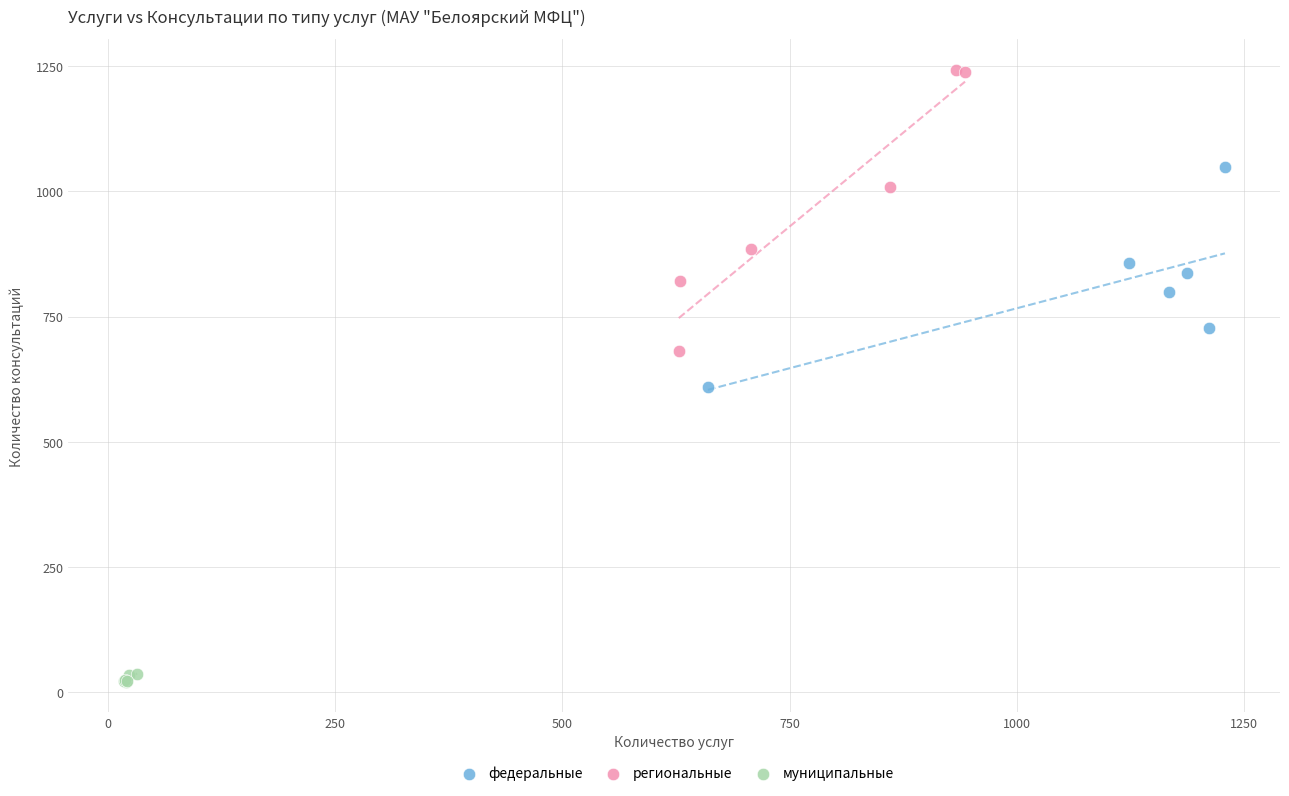

What are all the series names shown in the legend?

федеральные, региональные, муниципальные